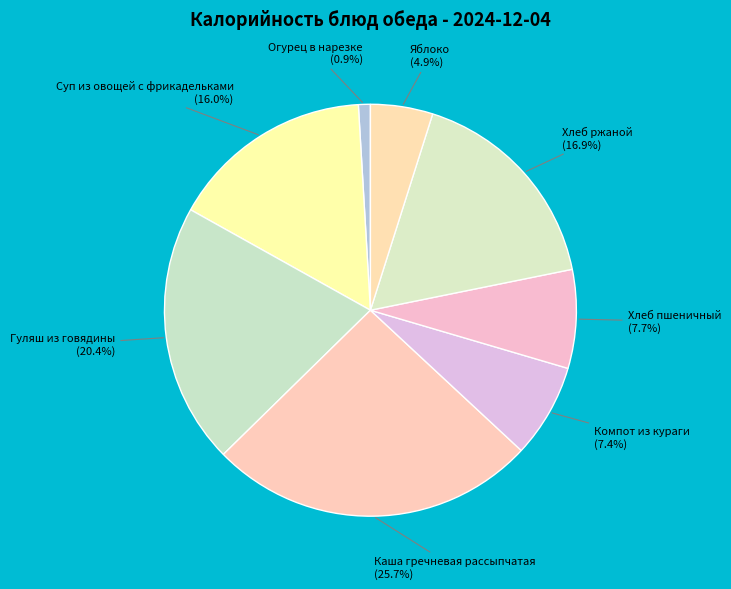

How many segments does this pie chart have?

8